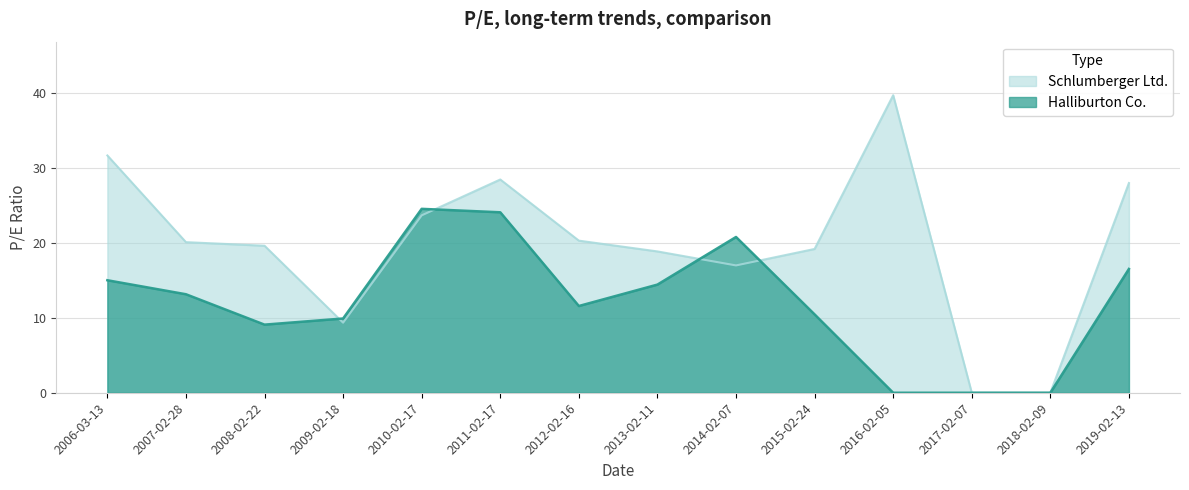

Between which two adjacent categories do Schlumberger Ltd. and Halliburton Co. first intersect?

2008-02-22 and 2009-02-18